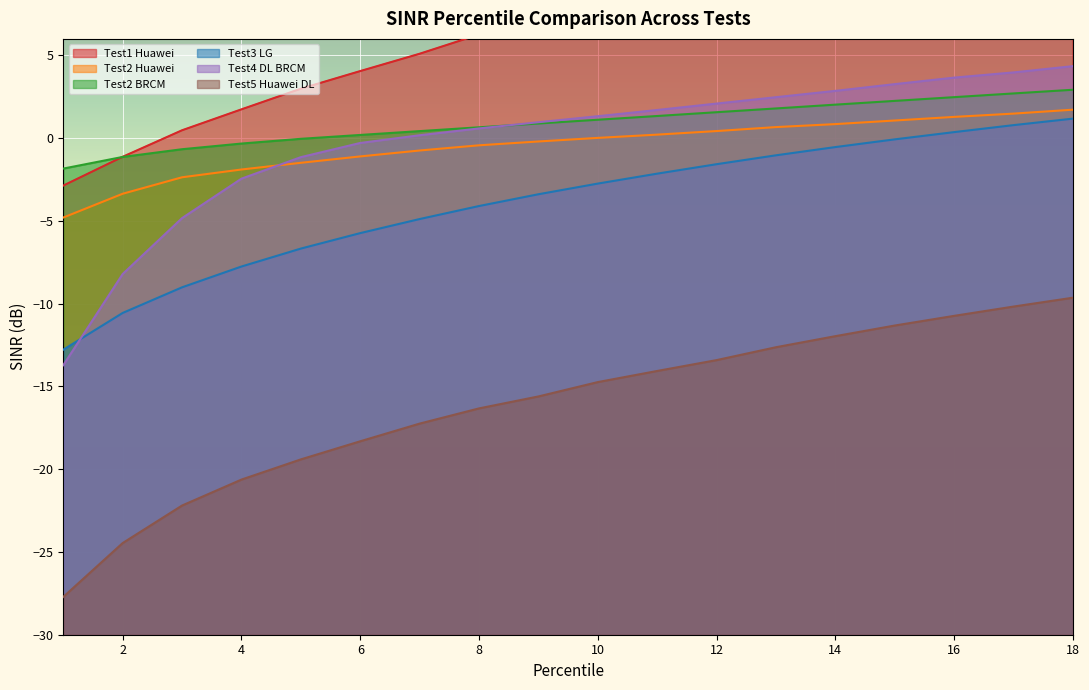

The Test5 Huawei DL series shows -24.5 at 2. True or false?

True